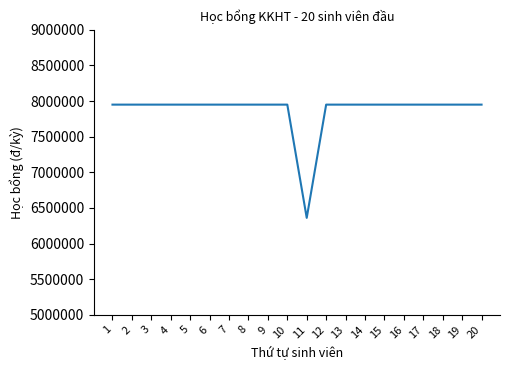

Is it true that the value at 12 is 10954317?

False